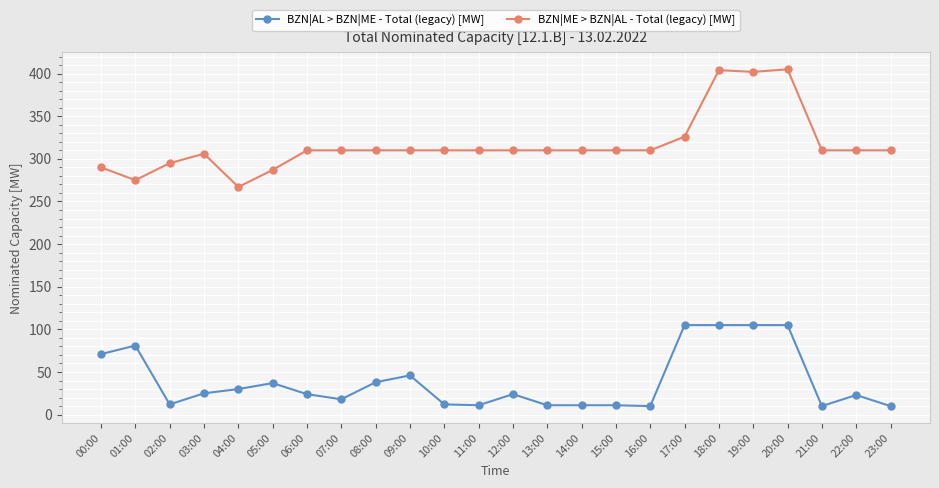

Between 06:00 and 16:00, which series saw the biggest shift?

BZN|AL > BZN|ME - Total (legacy) [MW]